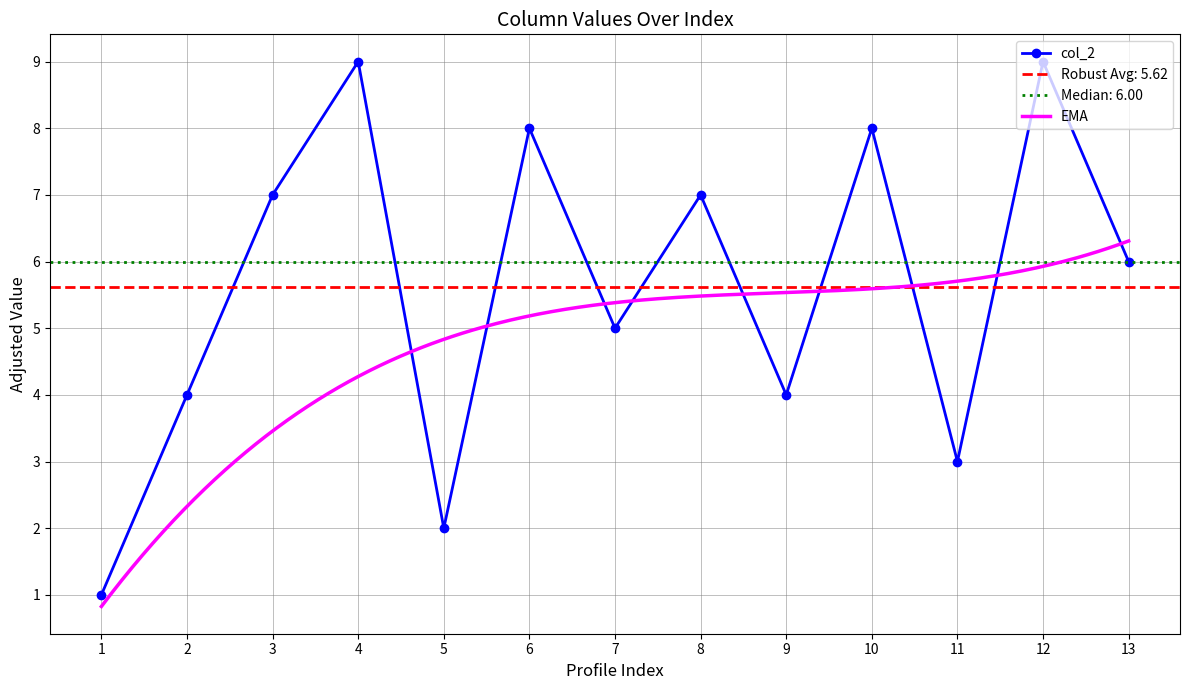

The col_2 series shows 2 at 5. True or false?

True